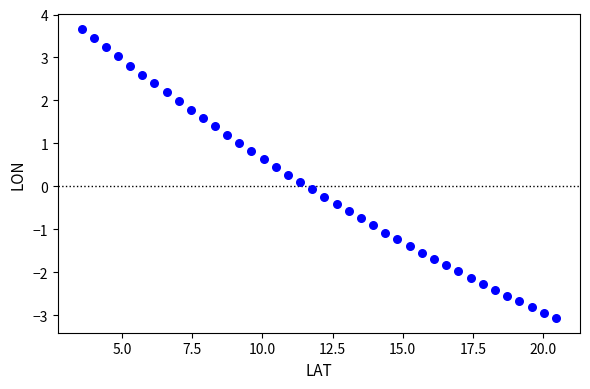

What is the range of X values (max minus min)?

16.9